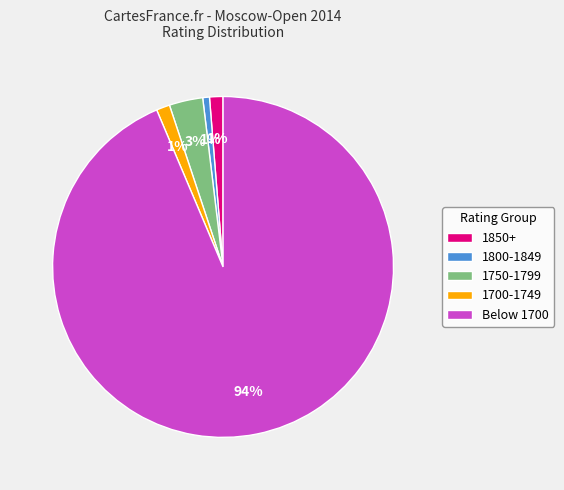

Is it true that Below 1700 is 84% of the pie?

False